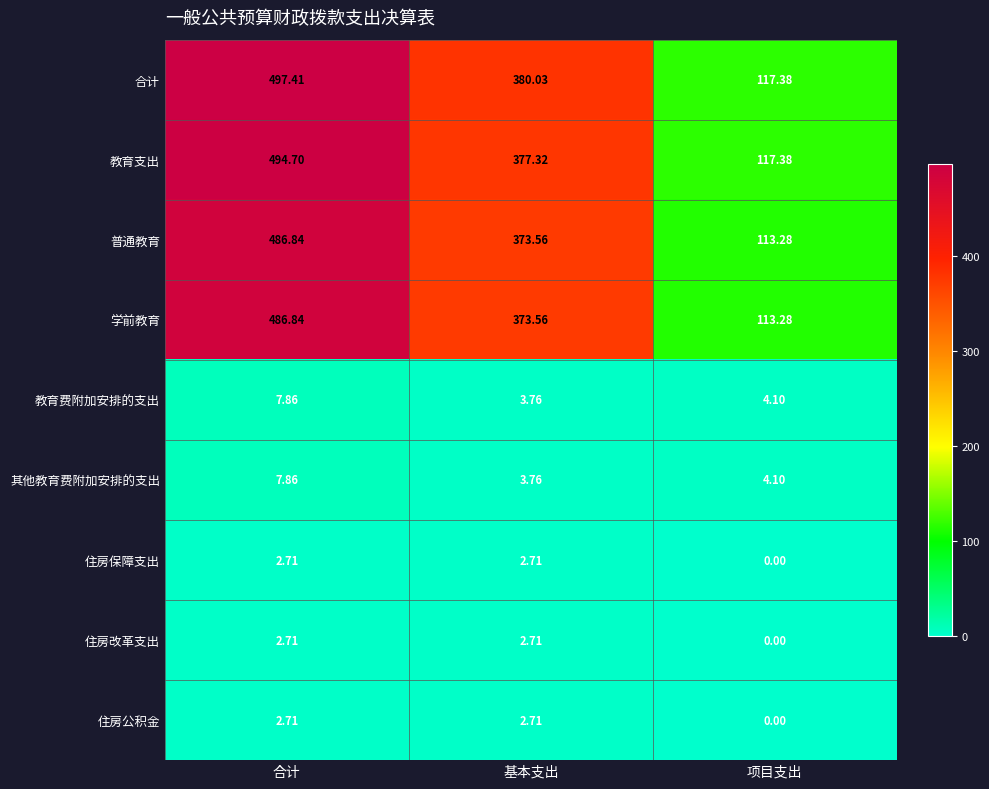

Where is 住房保障支出 nearest to the value 1?

项目支出